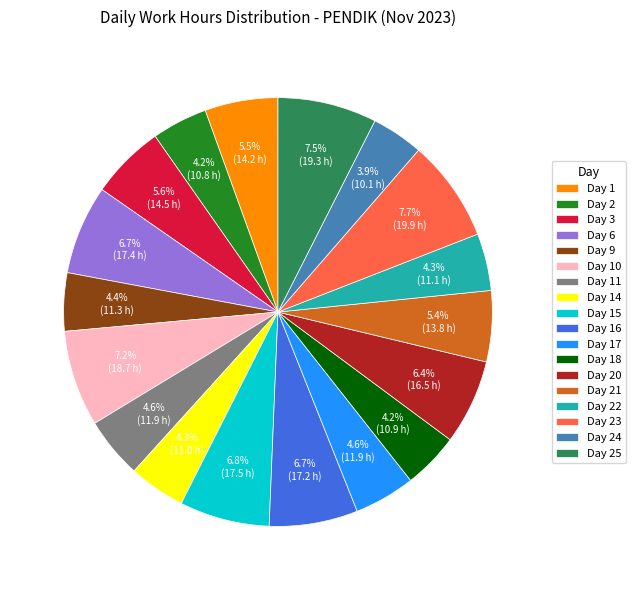

True or false: Day 14 accounts for 13% of the total.

False